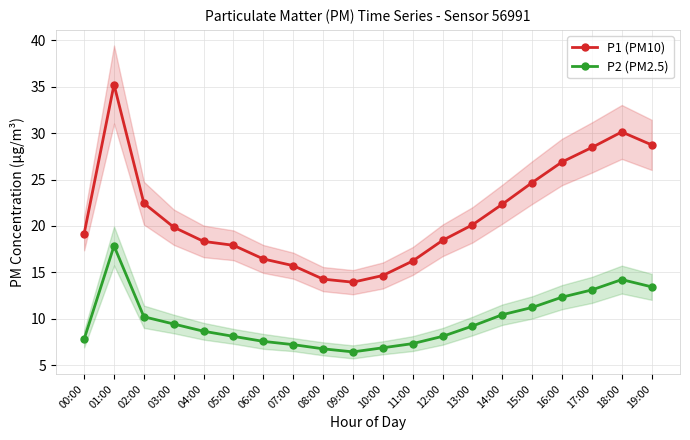

Where is the first local maximum for P1 (PM10)?

01:00